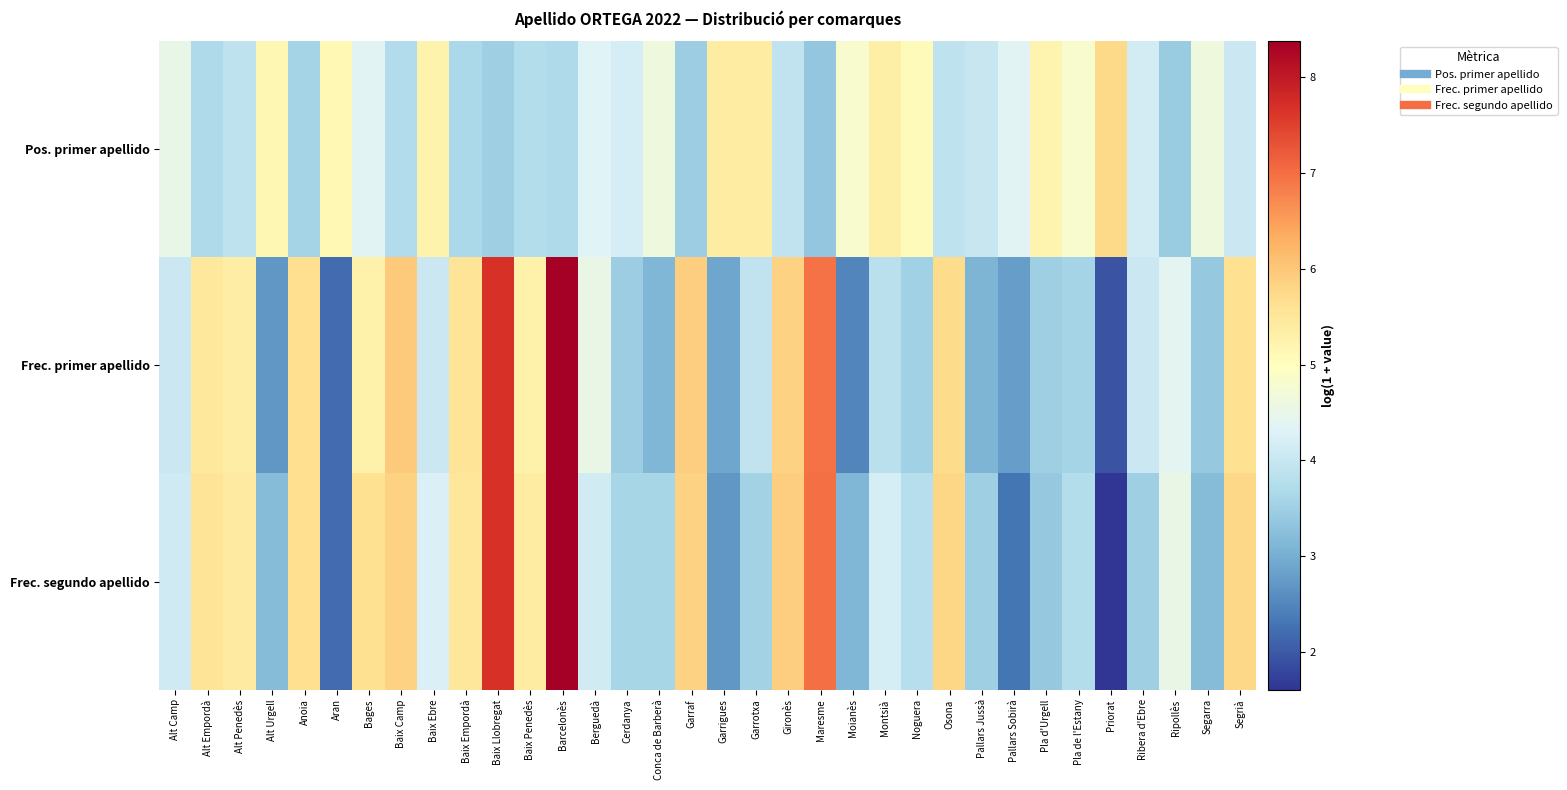

Reading left to right, list all the values displayed in this chart.

Pos. primer apellido: Alt Camp=4.5	Alt Empordà=3.7	Alt Penedès=3.9	Alt Urgell=5.2	Anoia=3.6	Aran=5.1	Bages=4.4	Baix Camp=3.7	Baix Ebre=5.2	Baix Empordà=3.7	Baix Llobregat=3.5	Baix Penedès=3.8	Barcelonès=3.7	Berguedà=4.3	Cerdanya=4.2	Conca de Barberà=4.6	Garraf=3.5	Garrigues=5.4	Garrotxa=5.4	Gironès=3.9	Maresme=3.4	Moianès=4.8	Montsià=5.3	Noguera=5.1	Osona=3.9	Pallars Jussà=4.0	Pallars Sobirà=4.4	Pla d'Urgell=5.2	Pla de l'Estany=4.8	Priorat=5.7	Ribera d'Ebre=4.2	Ripollès=3.4	Segarra=4.6	Segrià=4.0
Frec. primer apellido: Alt Camp=4.0	Alt Empordà=5.5	Alt Penedès=5.4	Alt Urgell=2.7	Anoia=5.7	Aran=2.2	Bages=5.3	Baix Camp=6.0	Baix Ebre=4.0	Baix Empordà=5.6	Baix Llobregat=7.7	Baix Penedès=5.3	Barcelonès=8.4	Berguedà=4.5	Cerdanya=3.5	Conca de Barberà=3.1	Garraf=5.9	Garrigues=2.9	Garrotxa=3.9	Gironès=5.9	Maresme=7.0	Moianès=2.5	Montsià=3.8	Noguera=3.5	Osona=5.7	Pallars Jussà=3.1	Pallars Sobirà=2.8	Pla d'Urgell=3.5	Pla de l'Estany=3.6	Priorat=1.9	Ribera d'Ebre=4.1	Ripollès=4.4	Segarra=3.4	Segrià=5.6
Frec. segundo apellido: Alt Camp=4.1	Alt Empordà=5.6	Alt Penedès=5.4	Alt Urgell=3.2	Anoia=5.7	Aran=2.2	Bages=5.6	Baix Camp=5.8	Baix Ebre=4.3	Baix Empordà=5.5	Baix Llobregat=7.7	Baix Penedès=5.4	Barcelonès=8.4	Berguedà=4.1	Cerdanya=3.6	Conca de Barberà=3.6	Garraf=5.8	Garrigues=2.7	Garrotxa=3.6	Gironès=5.9	Maresme=7.0	Moianès=3.1	Montsià=4.2	Noguera=3.8	Osona=5.8	Pallars Jussà=3.5	Pallars Sobirà=2.3	Pla d'Urgell=3.4	Pla de l'Estany=3.8	Priorat=1.6	Ribera d'Ebre=3.5	Ripollès=4.5	Segarra=3.2	Segrià=5.8